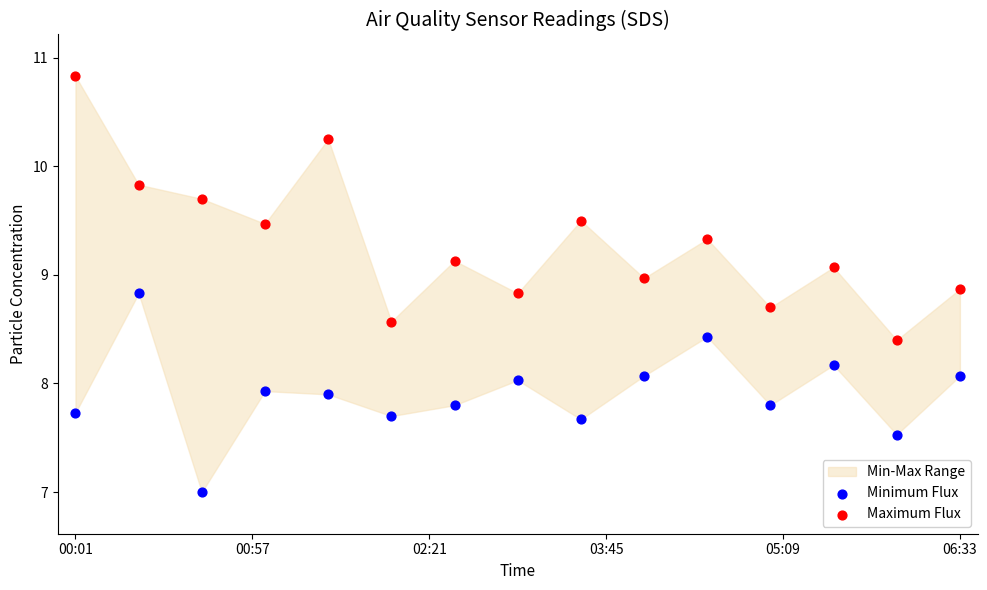

Which series reaches the minimum Y coordinate?

Minimum Flux